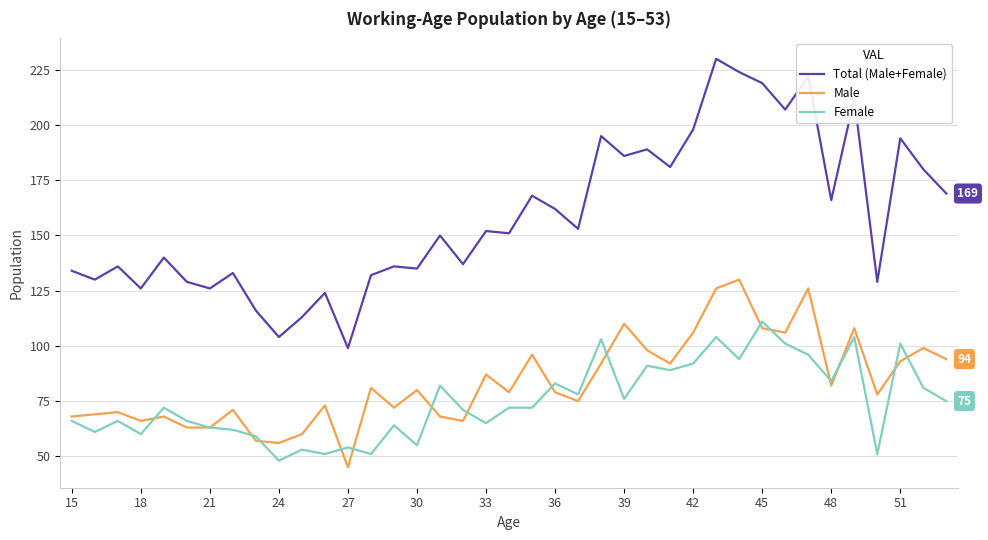

Which series has the largest range (max minus min)?

Total (Male+Female)